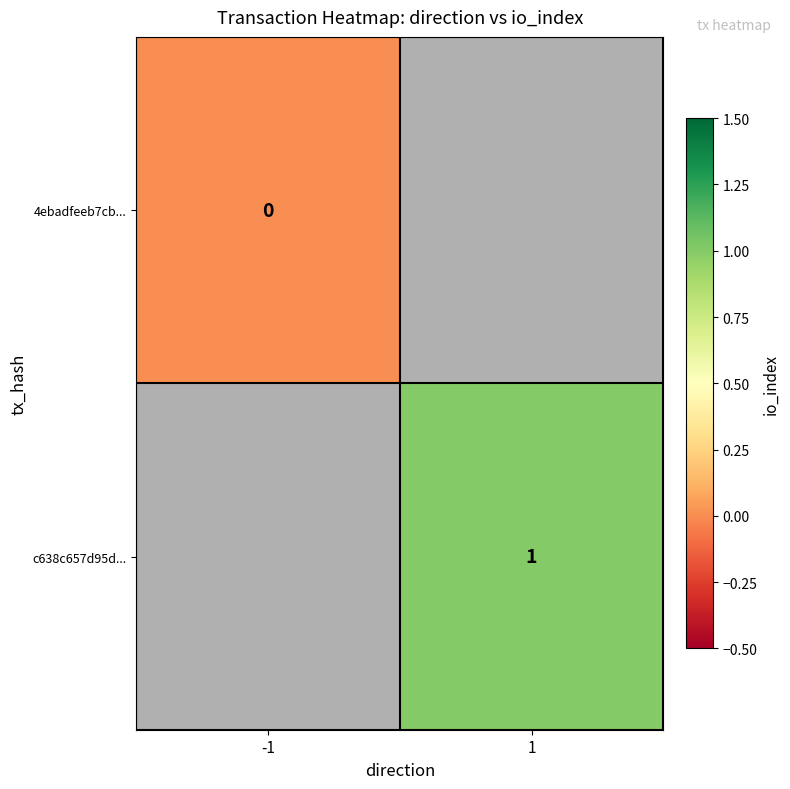

Is it true that c638c657d95d... equals 1 at 1?

True